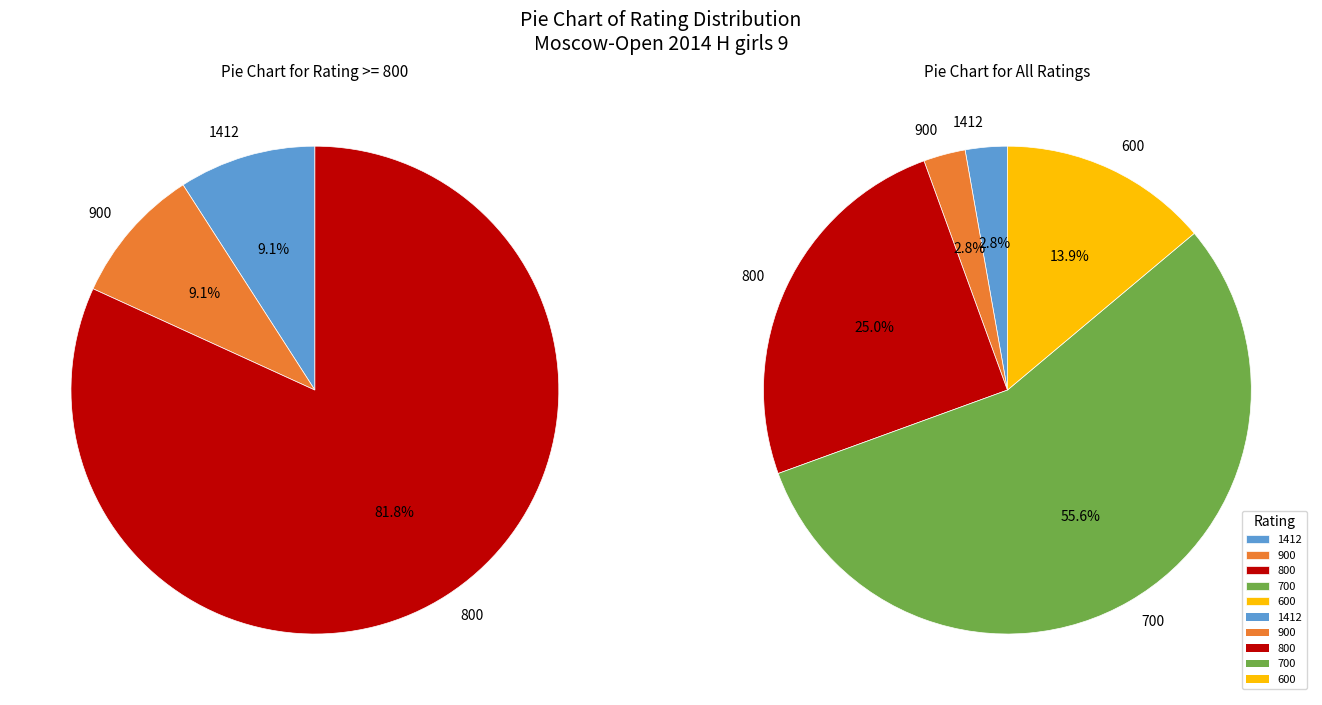

Which category has the smallest portion of the pie?

1412